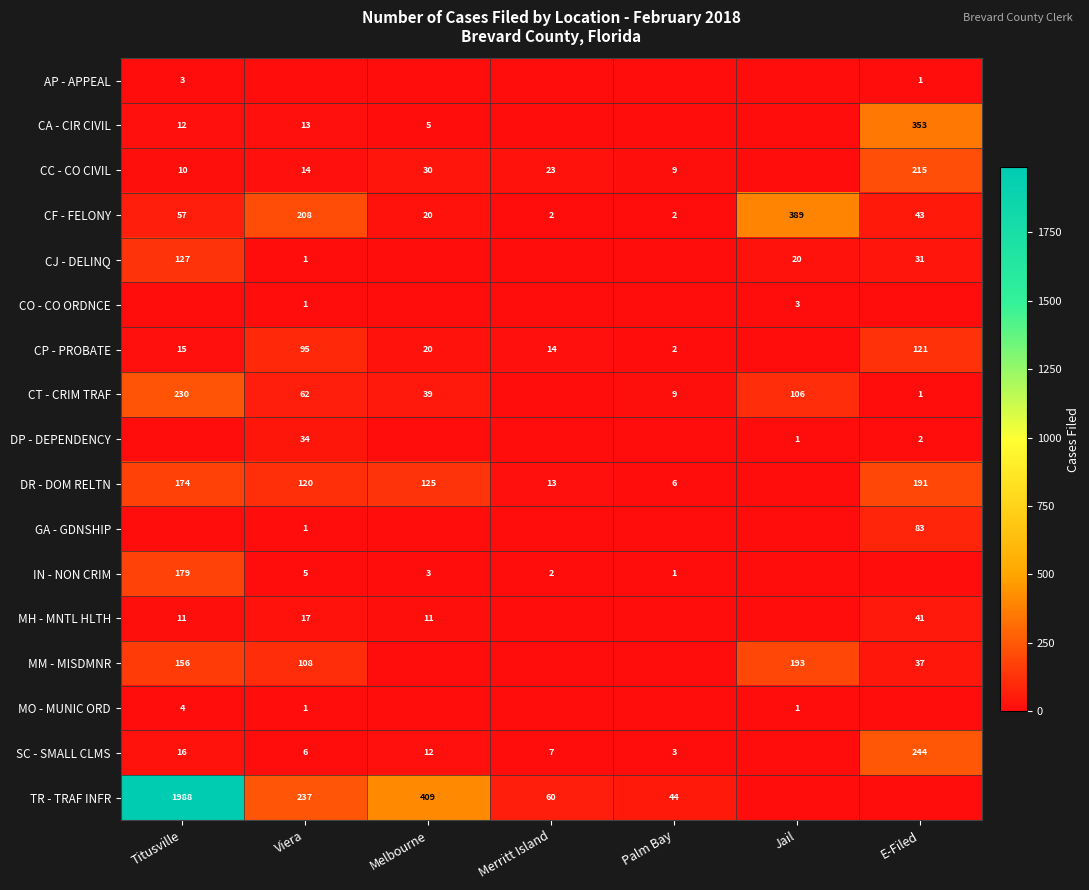

The value of CC - CO CIVIL at Merritt Island is 11. True or false?

False